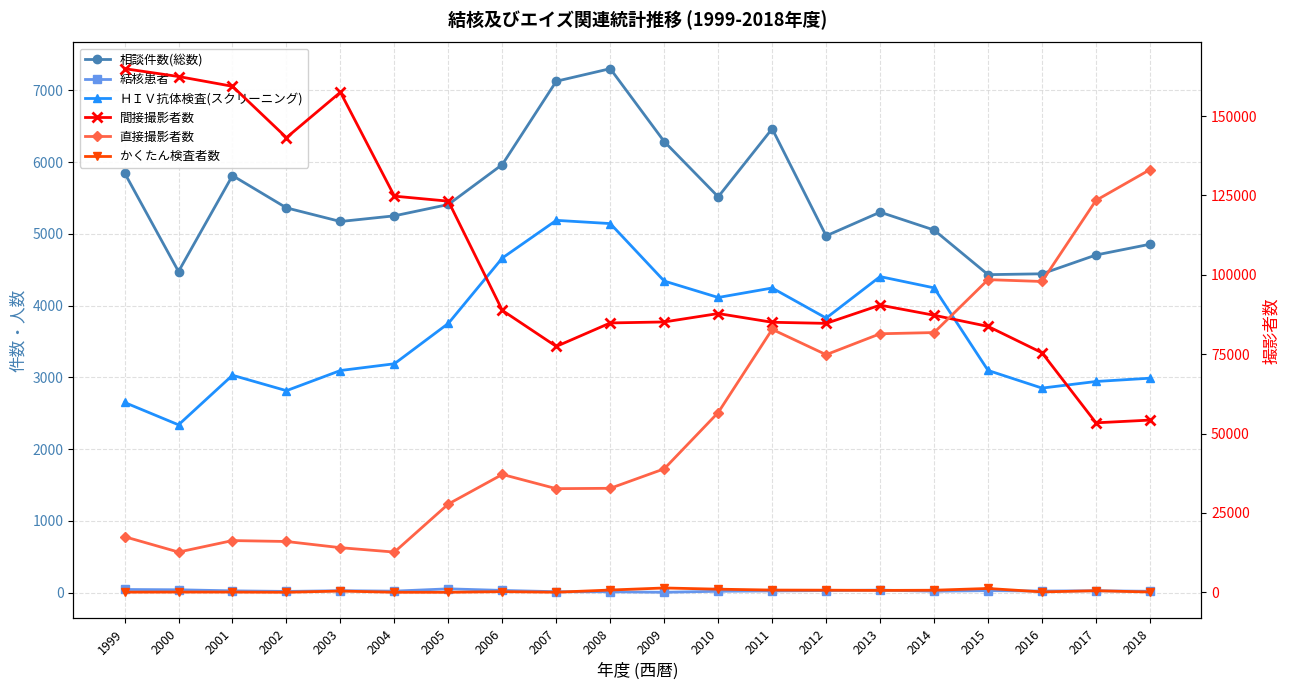

Count the number of categories in the chart.

20